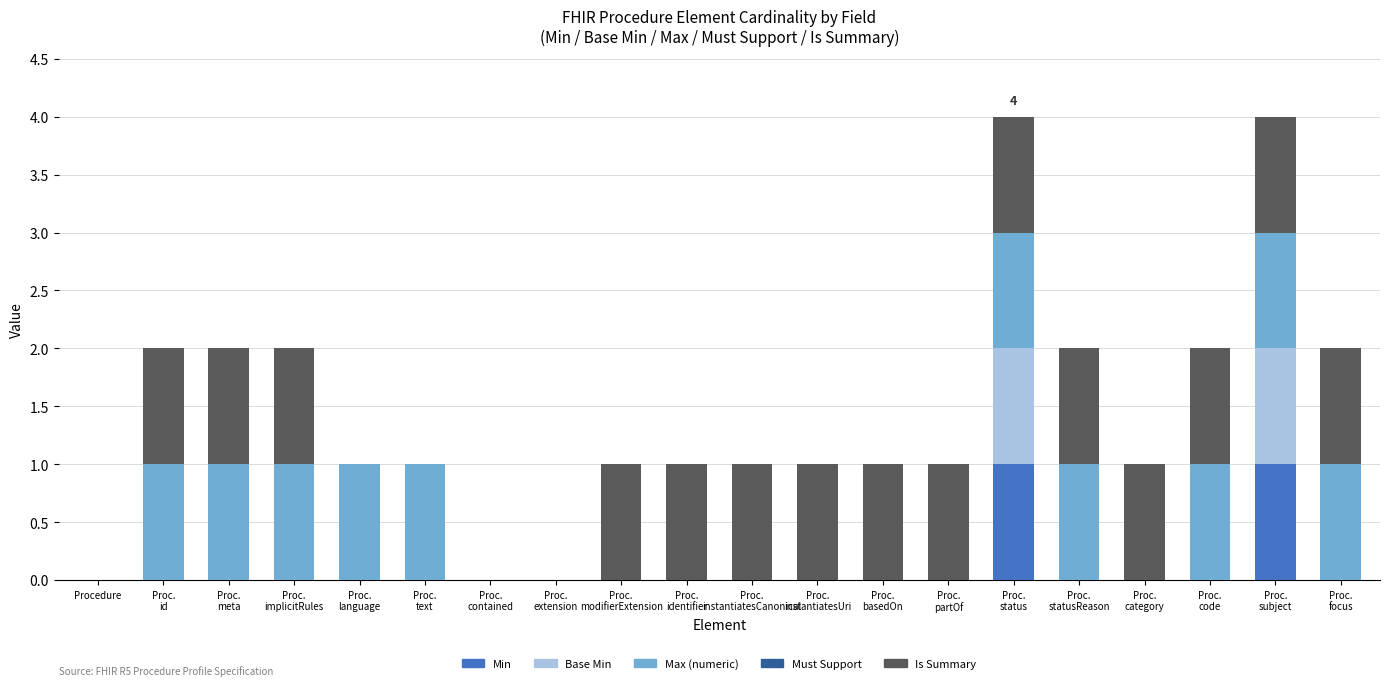

Does the chart contain stacked bars?

Yes